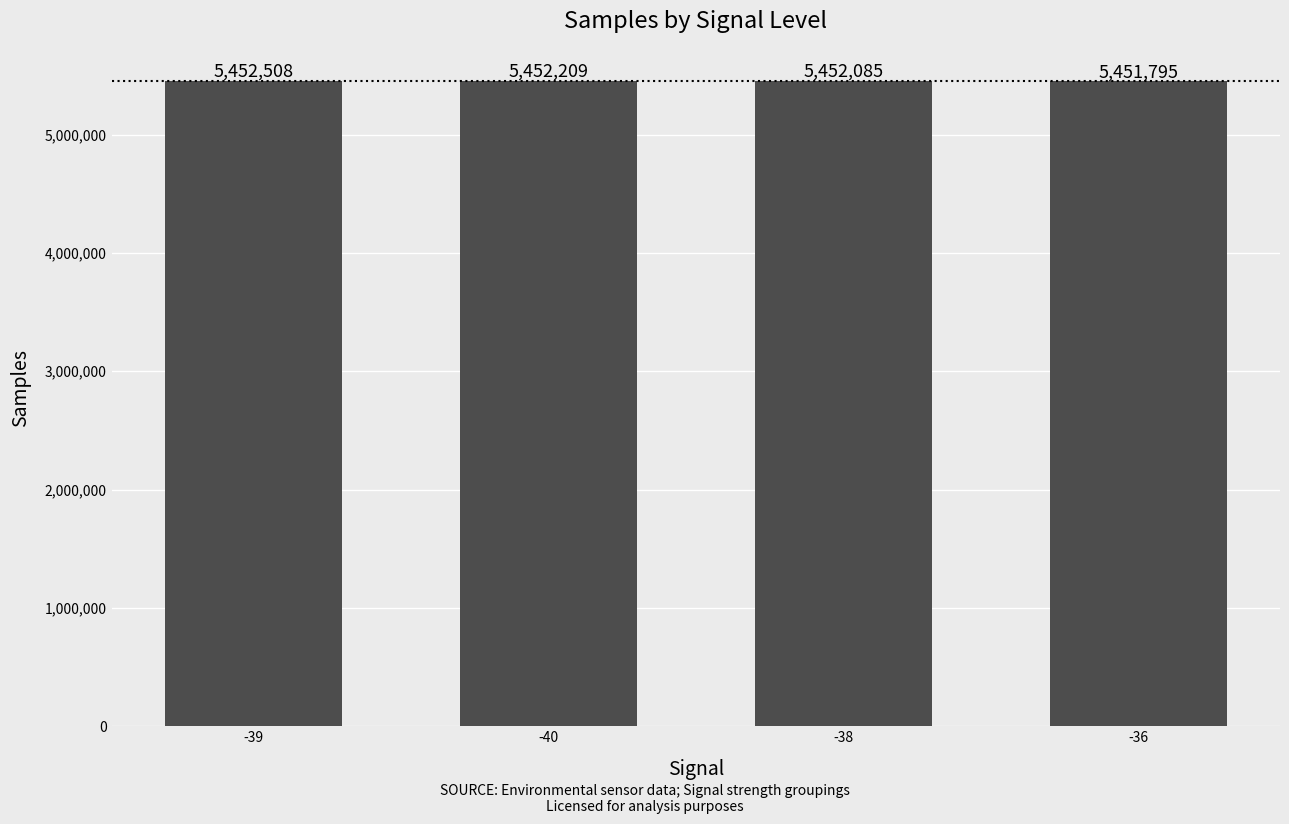

Are the bars horizontal?

No